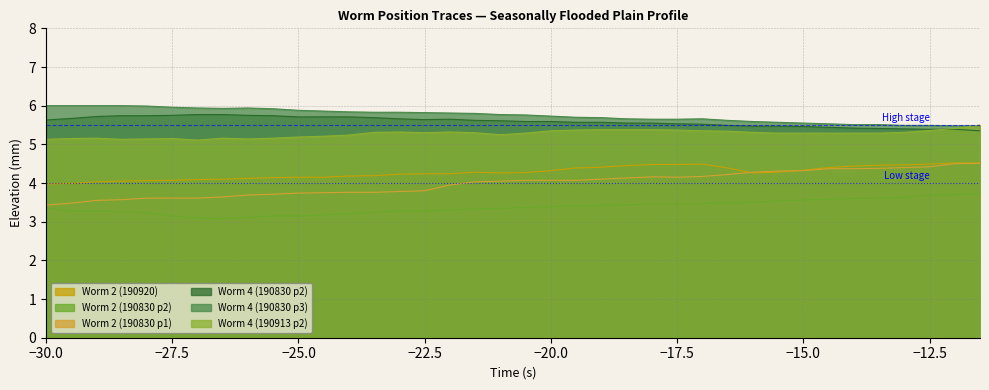

Reading left to right, extract all data points from this chart.

Worm 2 (190920): 4.0	4.0	4.0	4.0	4.1	4.1	4.1	4.1	4.1	4.1	4.2	4.2	4.2	4.2	4.2	4.2	4.2	4.3	4.3	4.3	4.3	4.4	4.4	4.5	4.5	4.5	4.5	4.4	4.3	4.3	4.3	4.4	4.4	4.5	4.5	4.5	4.5	4.5
Worm 2 (190830 p2): 3.4	3.3	3.3	3.3	3.2	3.1	3.1	3.1	3.1	3.1	3.1	3.2	3.2	3.2	3.3	3.3	3.3	3.3	3.3	3.4	3.4	3.4	3.4	3.4	3.5	3.5	3.5	3.5	3.5	3.5	3.6	3.6	3.6	3.6	3.6	3.7	3.7	3.7
Worm 2 (190830 p1): 3.4	3.5	3.5	3.6	3.6	3.6	3.6	3.6	3.7	3.7	3.7	3.8	3.8	3.8	3.8	3.8	4.0	4.0	4.0	4.1	4.1	4.1	4.1	4.1	4.2	4.2	4.2	4.2	4.3	4.3	4.3	4.4	4.4	4.4	4.4	4.4	4.5	4.5
Worm 4 (190830 p2): 5.6	5.7	5.7	5.7	5.7	5.8	5.8	5.8	5.8	5.7	5.7	5.7	5.7	5.7	5.7	5.6	5.7	5.6	5.6	5.6	5.6	5.6	5.6	5.5	5.5	5.5	5.5	5.5	5.5	5.5	5.5	5.4	5.4	5.4	5.4	5.4	5.4	5.3
Worm 4 (190830 p3): 6.0	6.0	6.0	6.0	6.0	6.0	5.9	5.9	5.9	5.9	5.9	5.9	5.8	5.8	5.8	5.8	5.8	5.8	5.8	5.8	5.7	5.7	5.7	5.7	5.7	5.7	5.7	5.6	5.6	5.6	5.5	5.5	5.5	5.5	5.5	5.5	5.5	5.5
Worm 4 (190913 p2): 5.1	5.2	5.2	5.1	5.1	5.2	5.1	5.2	5.1	5.2	5.2	5.2	5.2	5.3	5.3	5.3	5.3	5.3	5.2	5.3	5.3	5.4	5.4	5.4	5.4	5.4	5.3	5.3	5.3	5.3	5.3	5.3	5.3	5.3	5.3	5.4	5.4	5.5